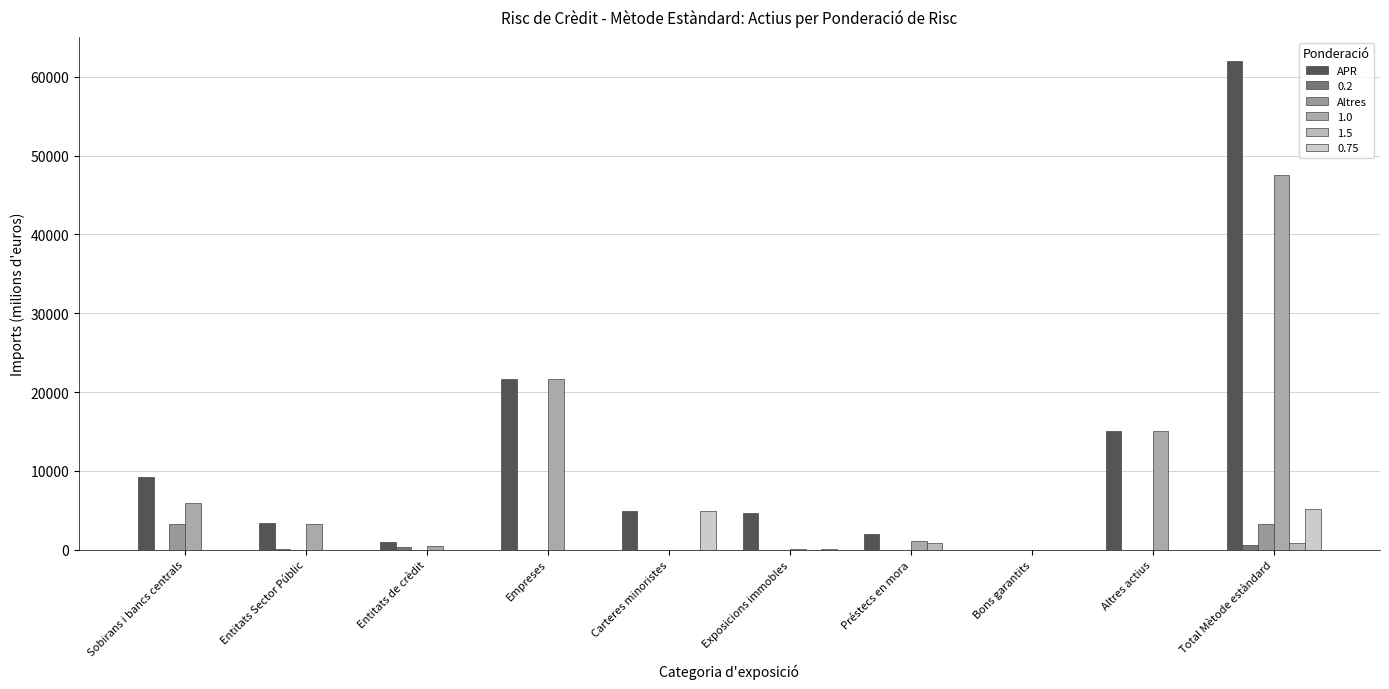

Does the chart contain stacked bars?

No